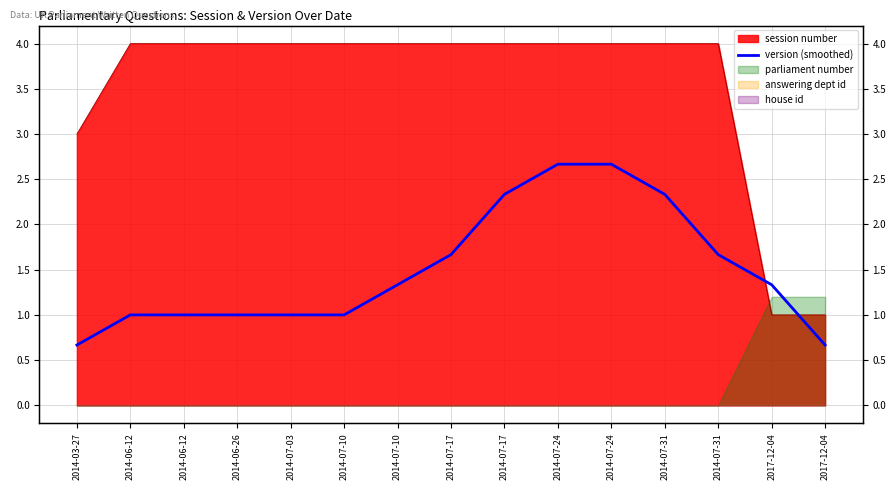

Approximately how many times larger is the value at 2014-07-17 compared to 2014-07-31?

1.0